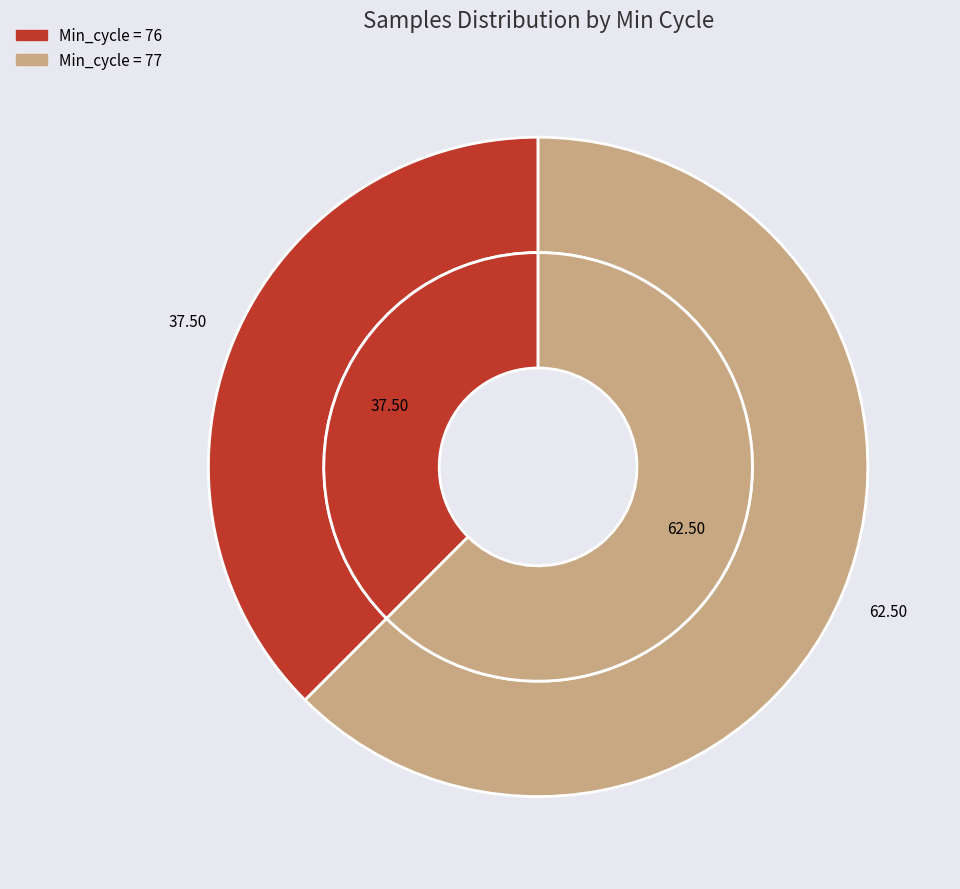

Between 77 and 77, which series saw the biggest shift?

inner